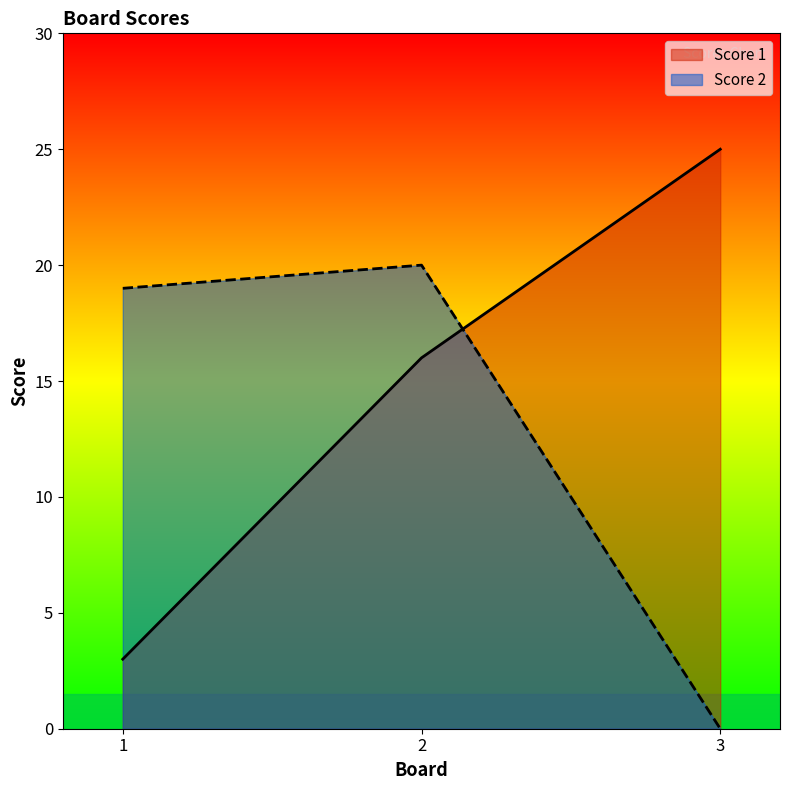

Reading left to right, list all the values displayed in this chart.

Score 1: 1=3	2=16	3=25
Score 2: 1=19	2=20	3=0